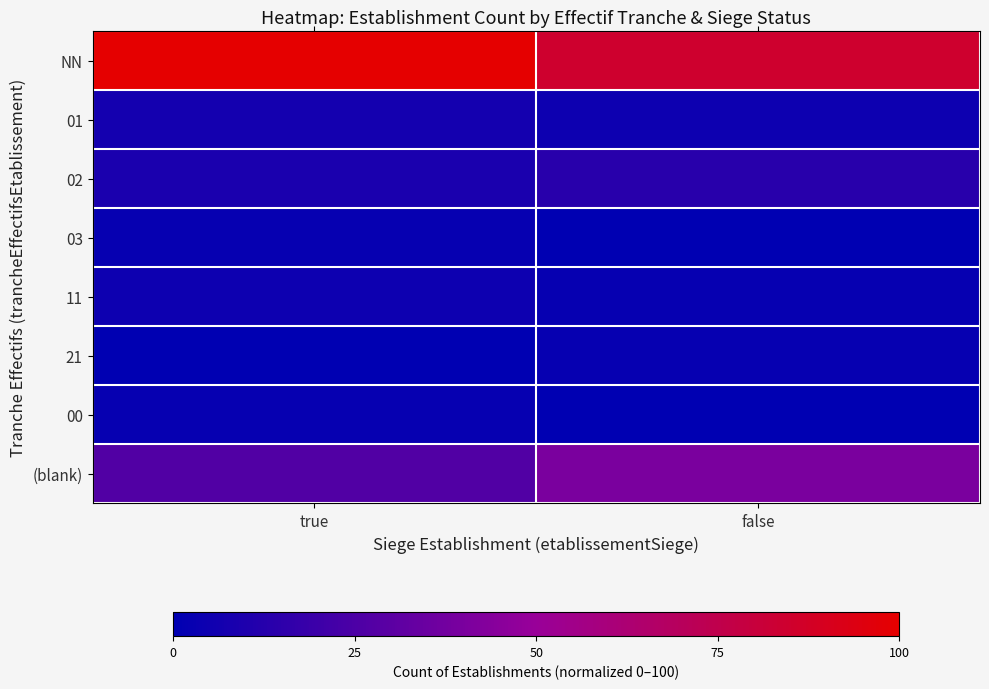

List the series in order of their peak value, highest first.

NN, (blank), 02, 01, 11, 03, 21, 00